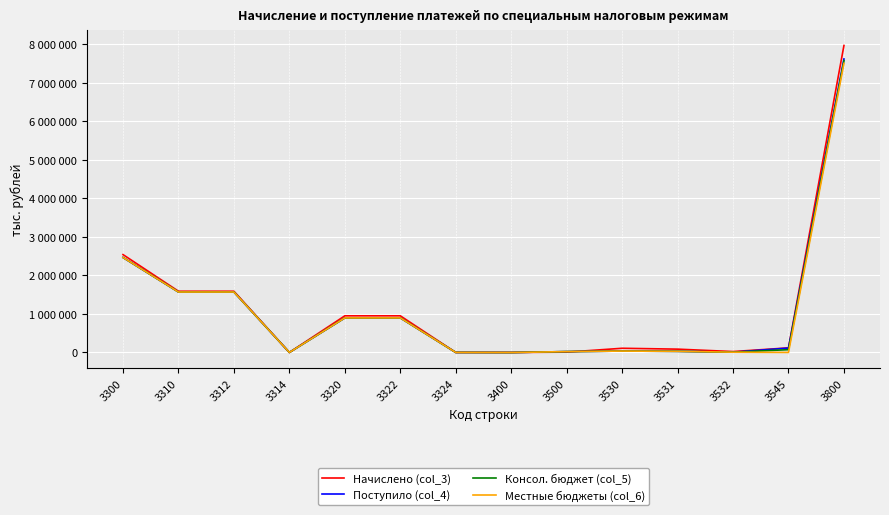

Reading left to right, what are all the values shown in this chart?

Начислено (col_3): 3300=2537579	3310=1587510	3312=1587510	3314=0	3320=950069	3322=950069	3324=0	3400=5	3500=7611	3530=108073	3531=85311	3532=22762	3545=118273	3800=7962388
Поступило (col_4): 3300=2463042	3310=1567331	3312=1567432	3314=-101	3320=895781	3322=895778	3324=3	3400=-2636	3500=21859	3530=35306	3531=28667	3532=6639	3545=114013	3800=7612267
Консол. бюджет (col_5): 3300=2463052	3310=1567341	3312=1567432	3314=-91	3320=895781	3322=895778	3324=3	3400=-2636	3500=21859	3530=35306	3531=28667	3532=6639	3545=71828	3800=7570112
Местные бюджеты (col_6): 3300=2463052	3310=1567341	3312=1567432	3314=-91	3320=895781	3322=895778	3324=3	3400=-2636	3500=21859	3530=35306	3531=28667	3532=6639	3545=0	3800=7498284